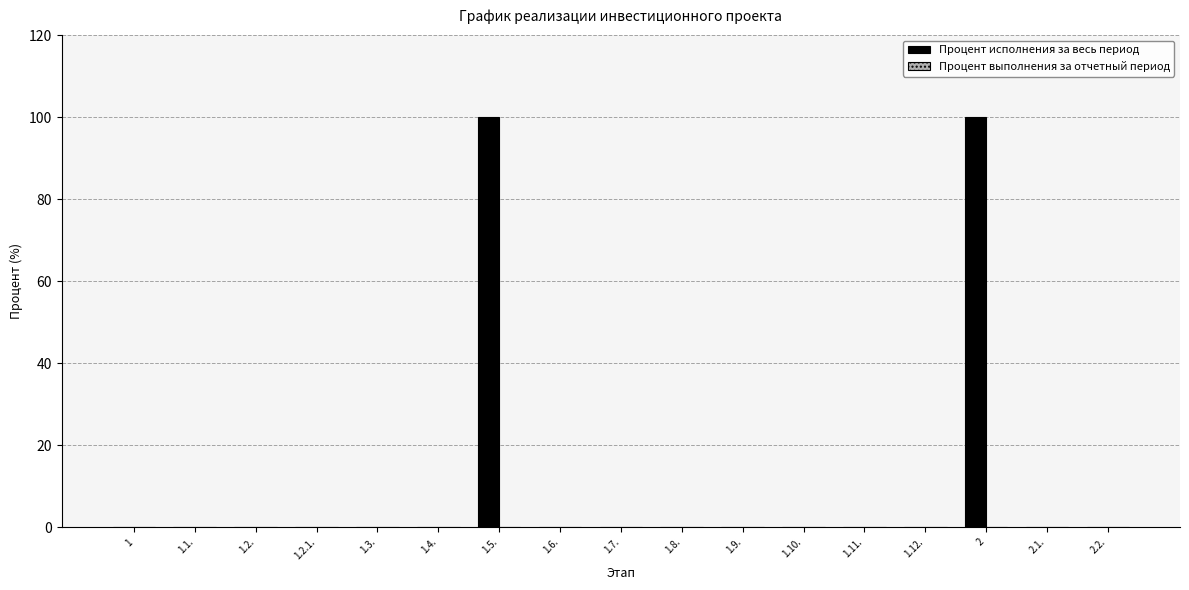

The value at 2.2. is 0. True or false?

True